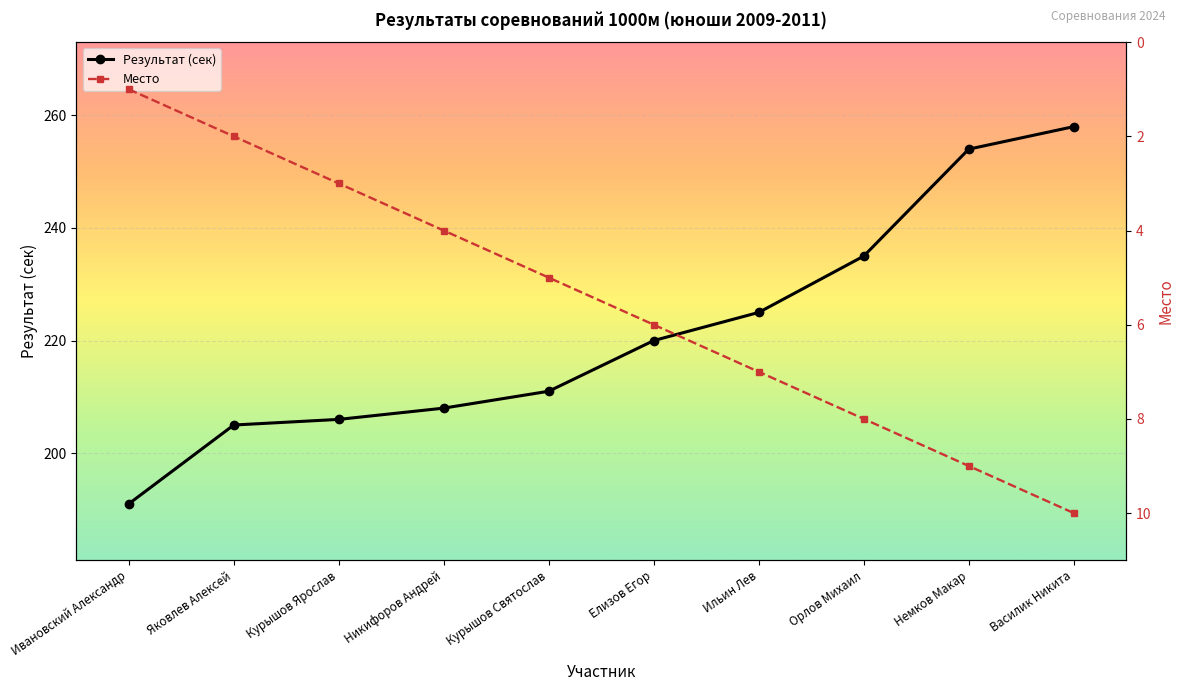

True or false: Результат (сек) and Место cross at least once.

False